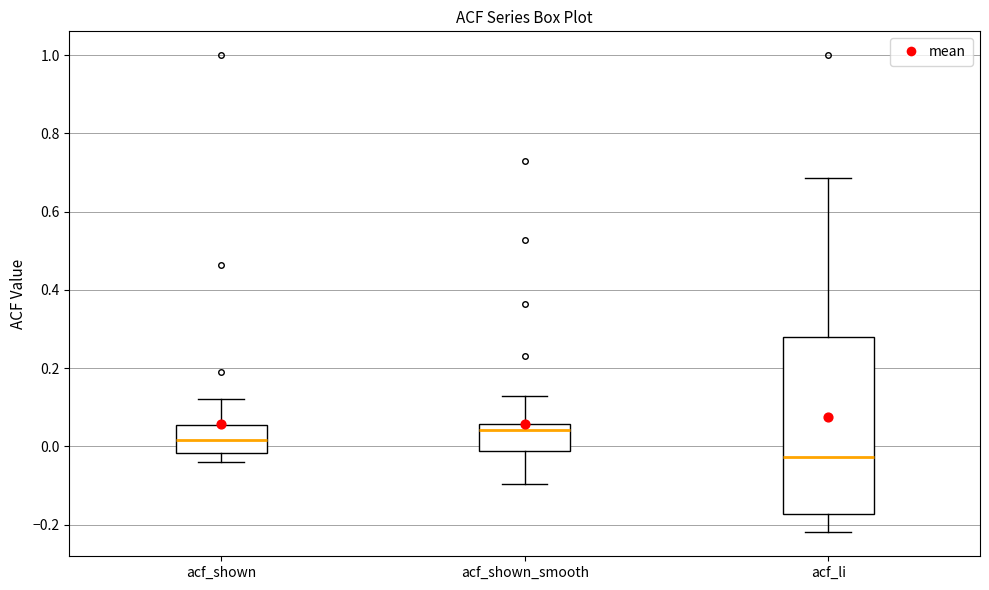

Reading left to right, transcribe this box plot: for each box, give where its median line is, the range the box spans, and where its two whiskers end, as read against the y-axis. The values are not printed on the chart, so give them approximately, as read against the axis.

acf_shown: median 0.02, box -0.02 to 0.06, whiskers -0.04 to 0.12
acf_shown_smooth: median 0.04, box -0.02 to 0.06, whiskers -0.10 to 0.12
acf_li: median -0.02, box -0.18 to 0.28, whiskers -0.22 to 0.68